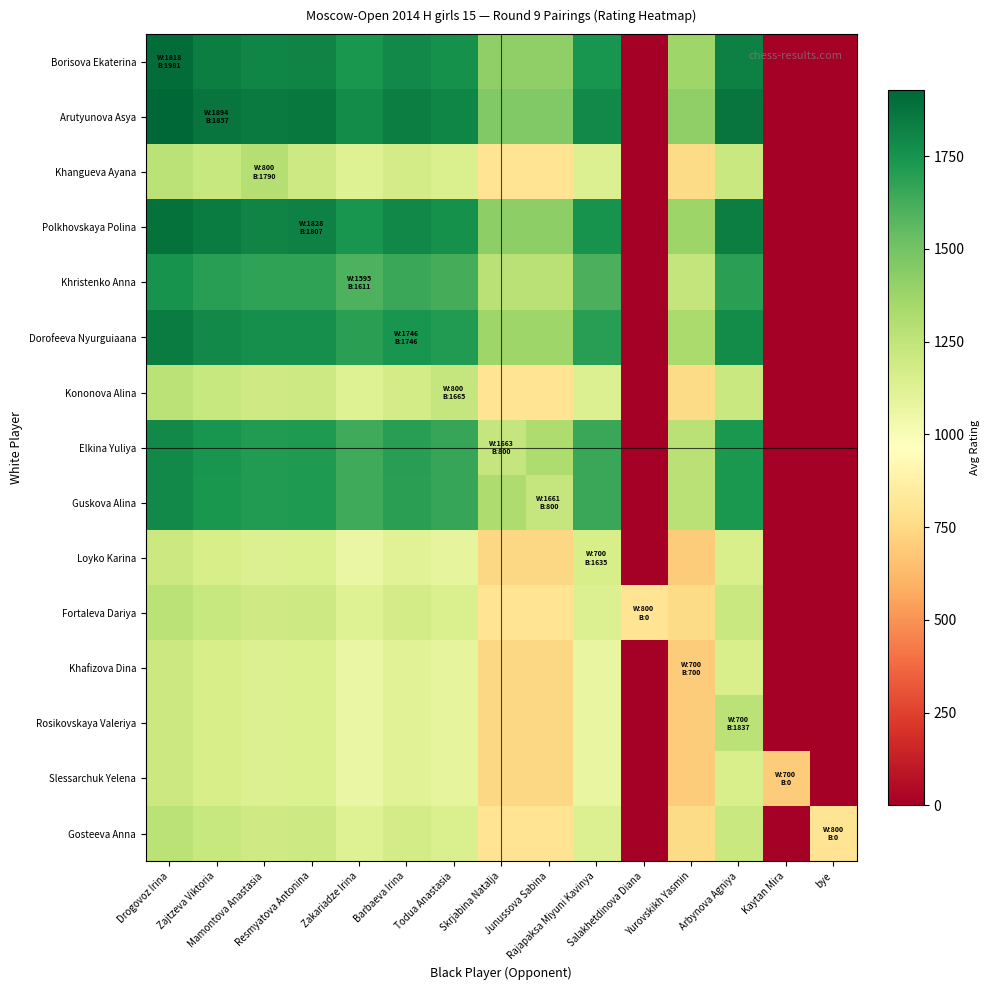

What is the total value across all series at bye?

800.0